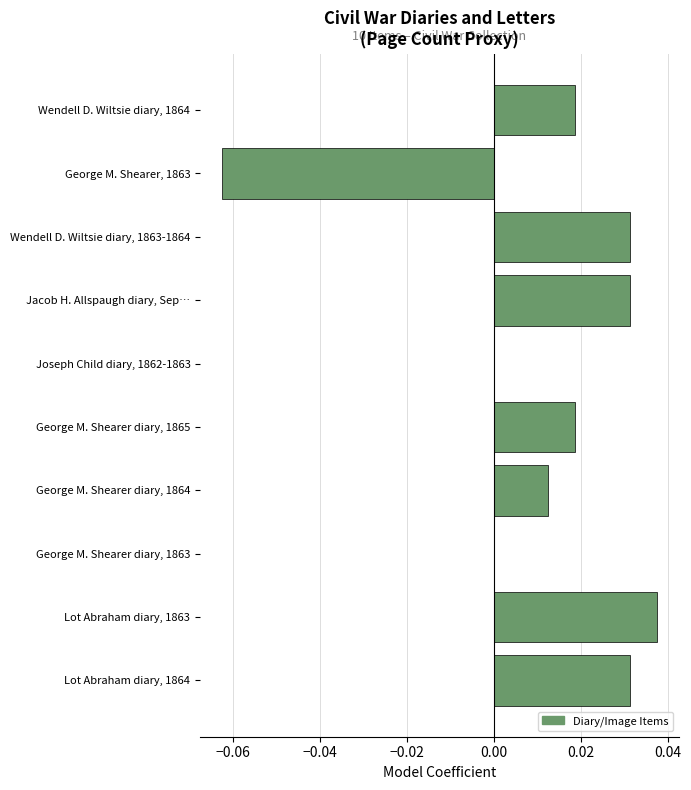

Which category has the highest value across all series?

Lot Abraham diary, 1863